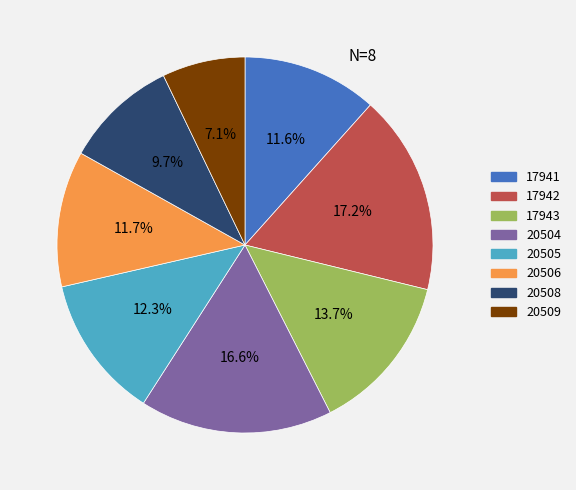

To the nearest percent, what is the average slice percentage?

12%